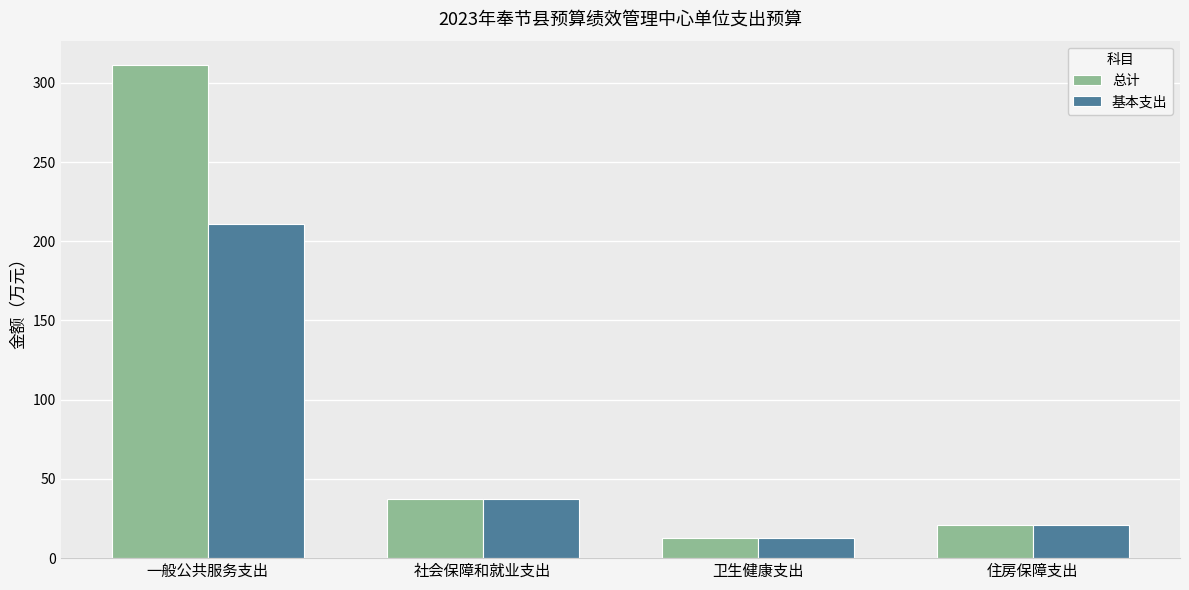

What is the difference between the maximum and minimum values in the 总计 series?

298.6